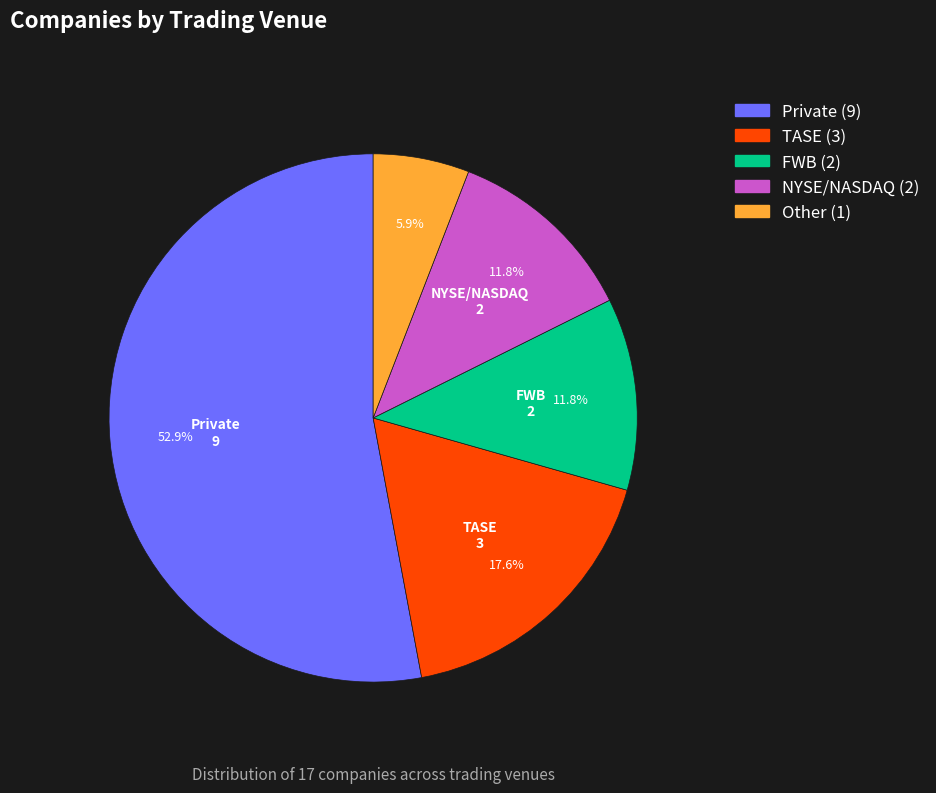

Is there a majority slice in this chart?

Yes